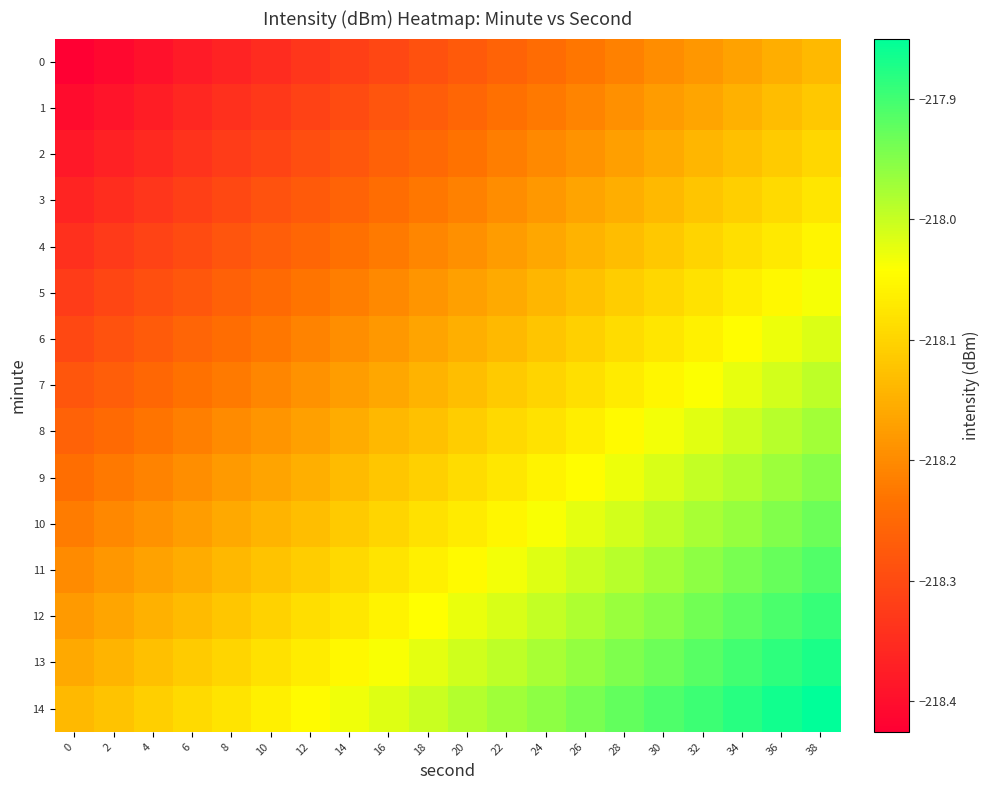

Between 12 and 38, which series saw the biggest shift?

row_2